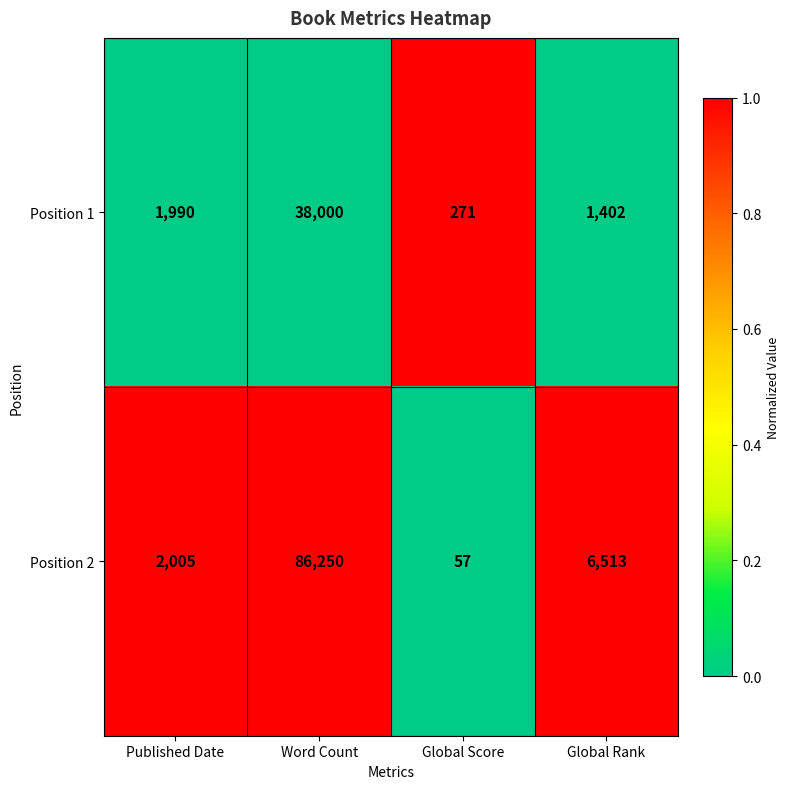

Reading right to left, what are all the values shown in this chart?

Position 1: 1402	271	38000	1990
Position 2: 6513	57	86250	2005